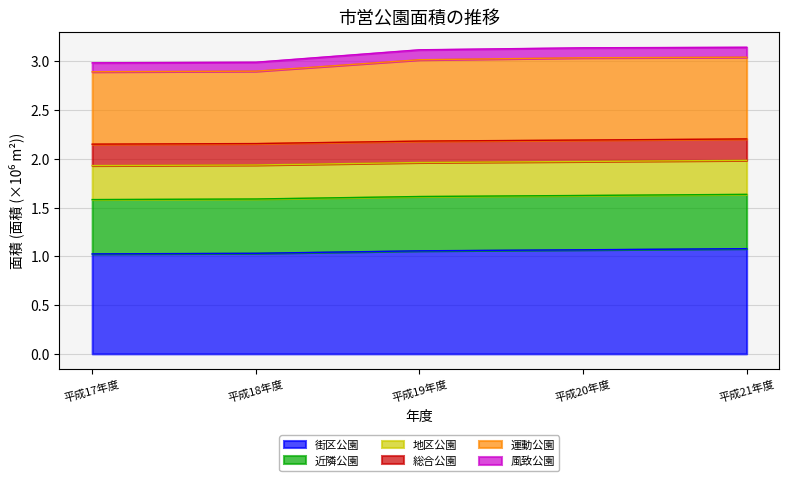

What position from the left is 平成19年度?

3